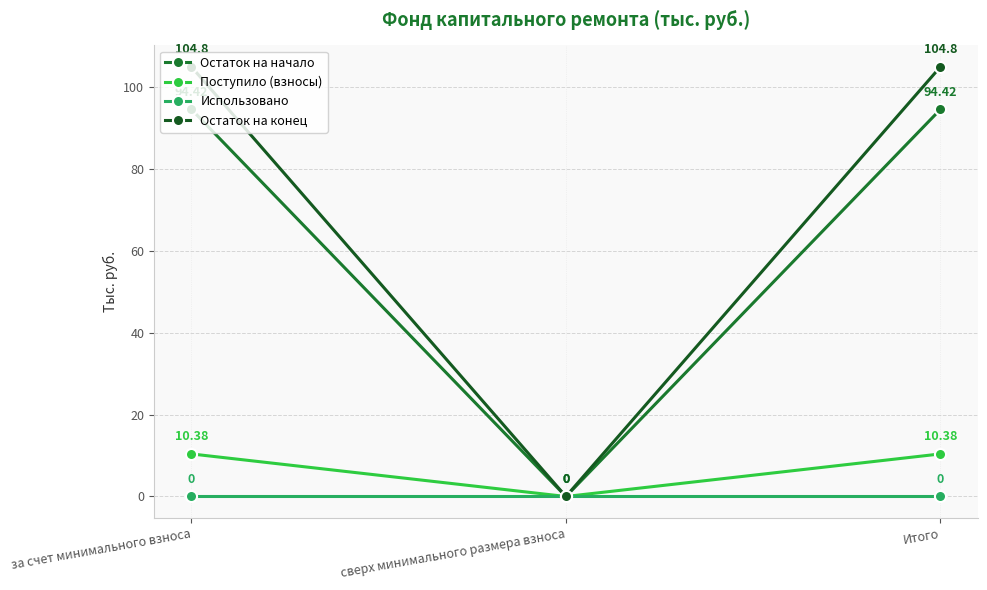

At which label does Использовано reach its peak?

за счет минимального взноса